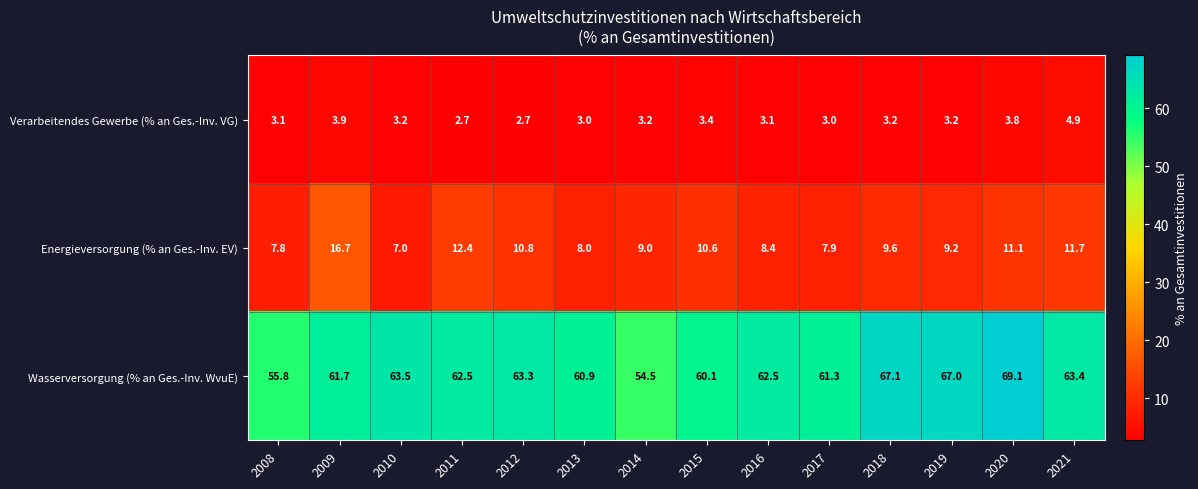

Rank the series by their maximum value, from highest to lowest.

Wasserversorgung (% an Ges.-Inv. WvuE), Energieversorgung (% an Ges.-Inv. EV), Verarbeitendes Gewerbe (% an Ges.-Inv. VG)